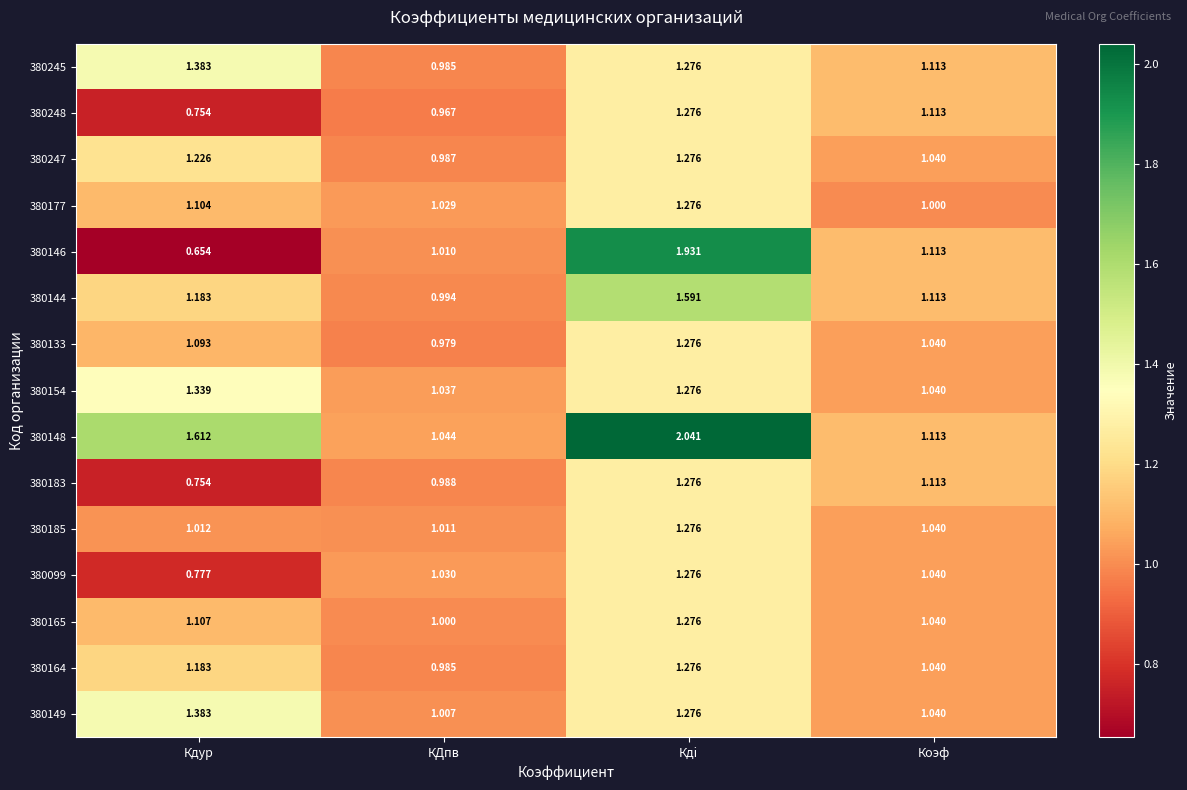

Where does the 380146 series first go above 1?

КДпв